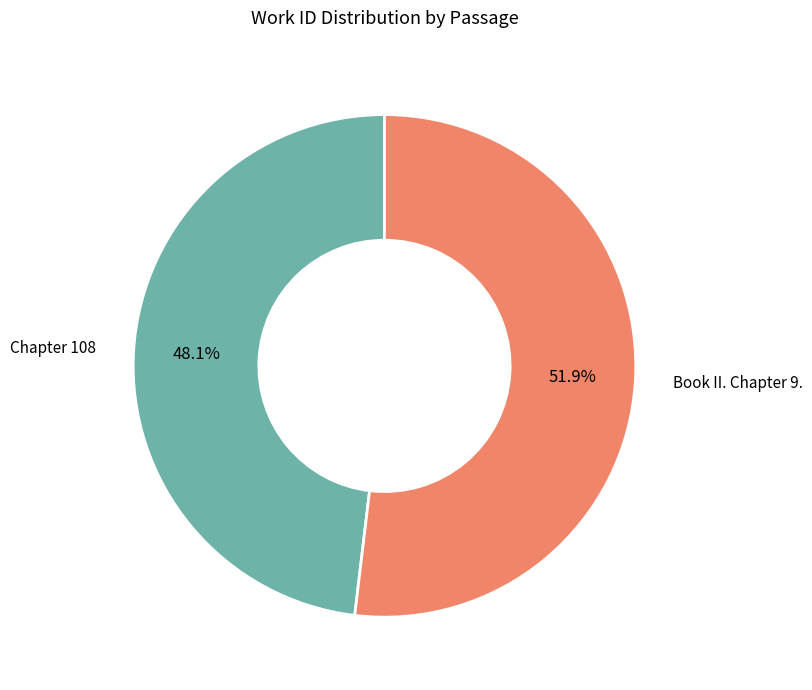

Is there a majority slice in this chart?

Yes